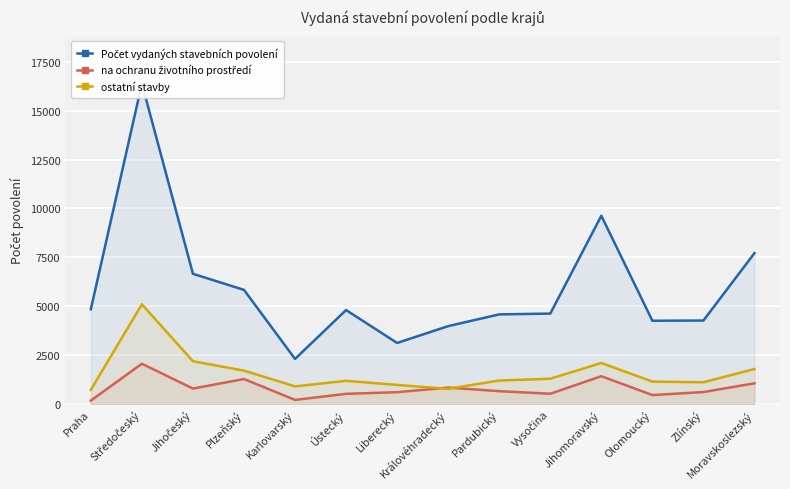

In Počet vydaných stavebních povolení, how many points are lower than both neighbors (excluding endpoints)?

3